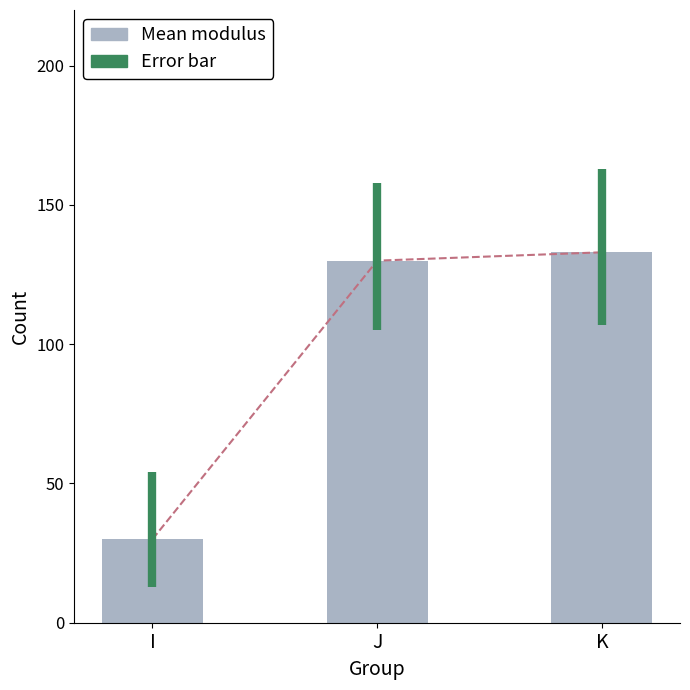

Reading left to right, what are all the values shown in this chart?

I=30	J=130	K=133